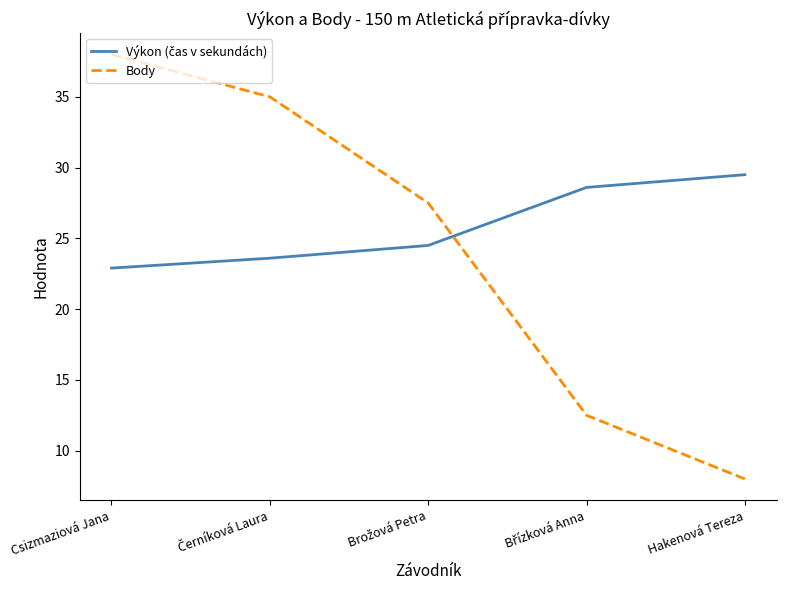

Which category has the highest value in the Body series?

Csizmaziová Jana